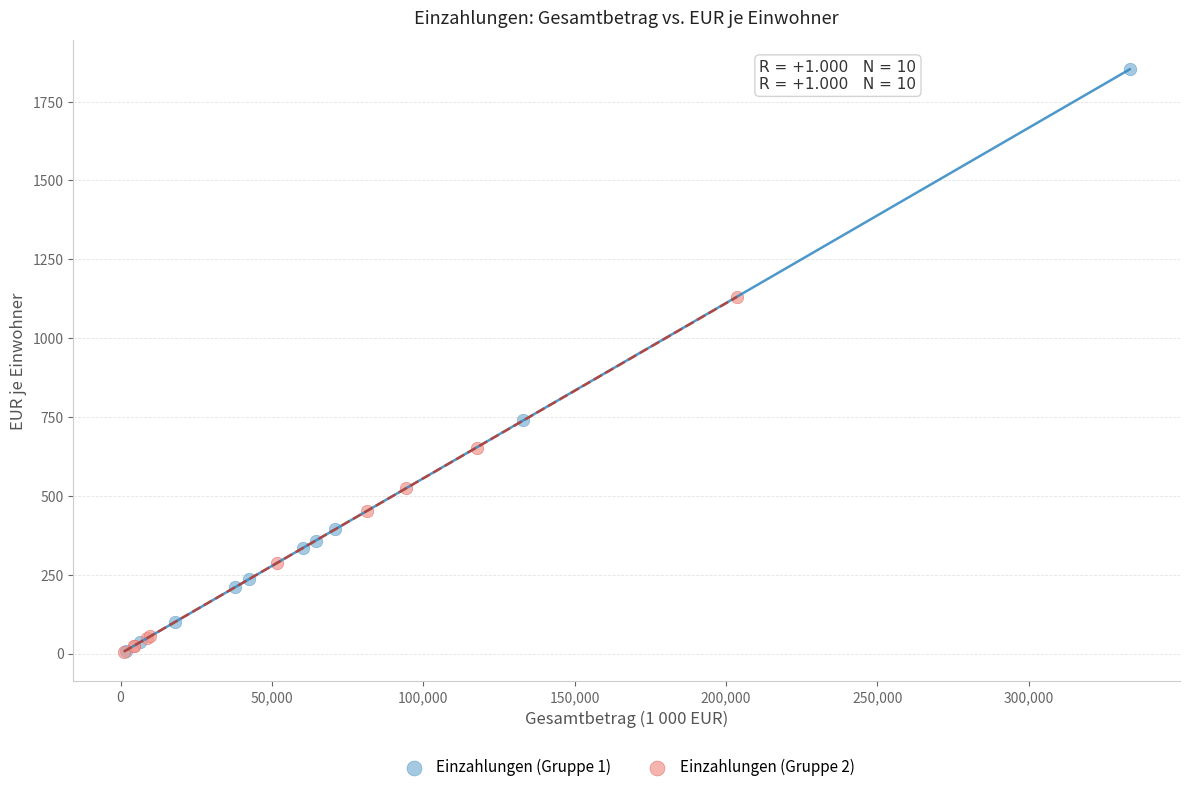

Which series contains the highest Y value?

Einzahlungen (Gruppe 1)